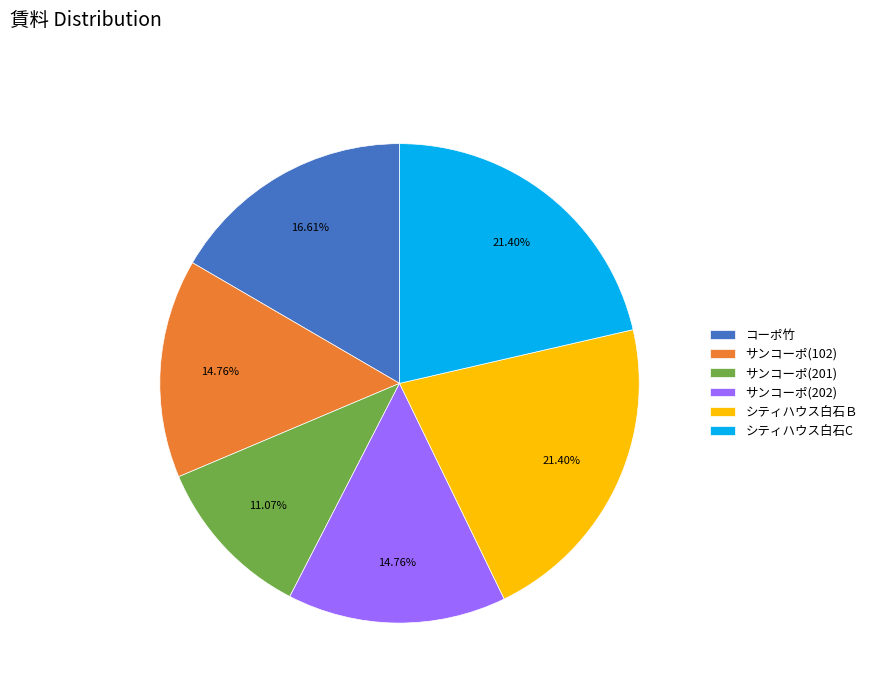

What is the ratio of the value at シティハウス白石Ｂ to the value at コーポ竹?

1.3